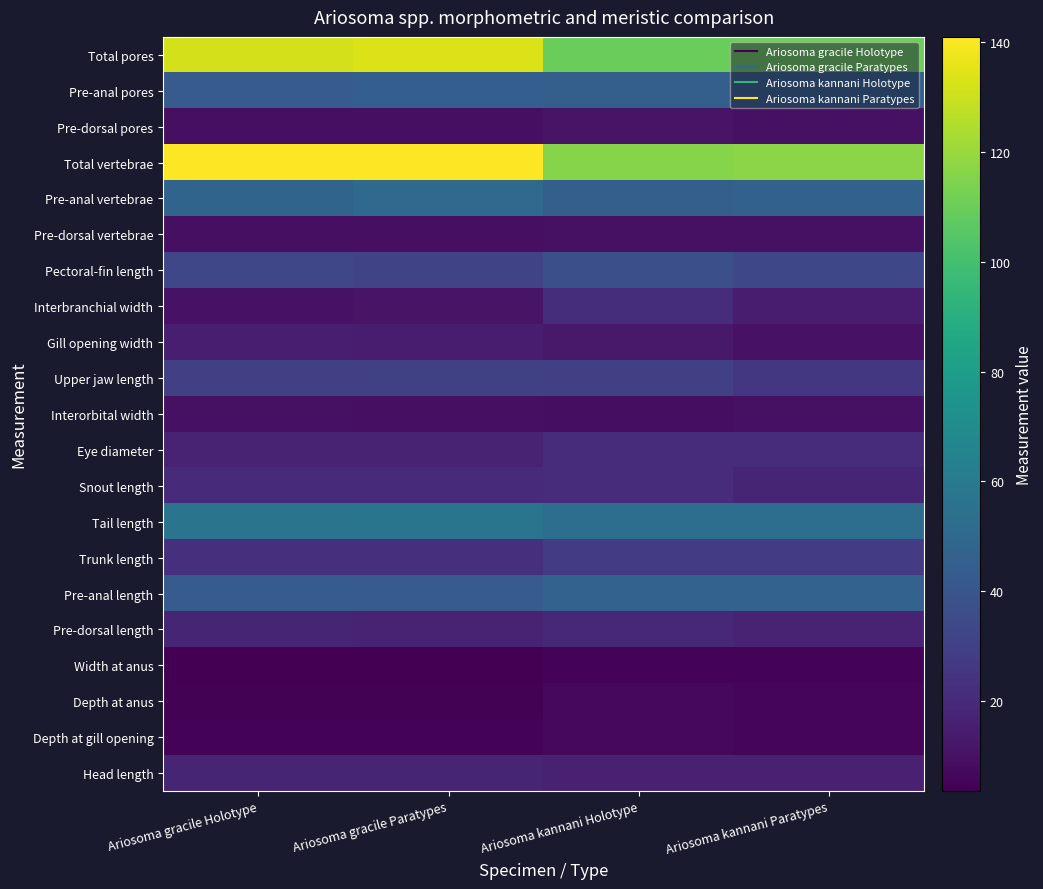

At which category does the chart reach its minimum across all series?

Ariosoma gracile Holotype